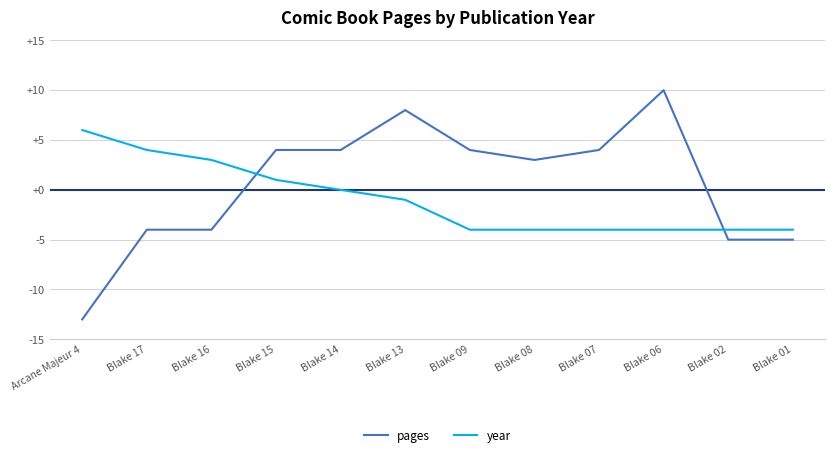

Which series changed the most between Blake 13 and Blake 09?

pages